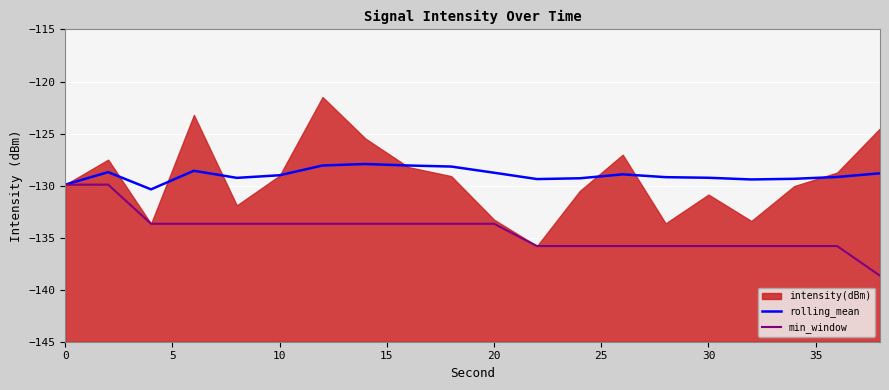

True or false: min_window has more than 1 points higher than both neighbors.

False